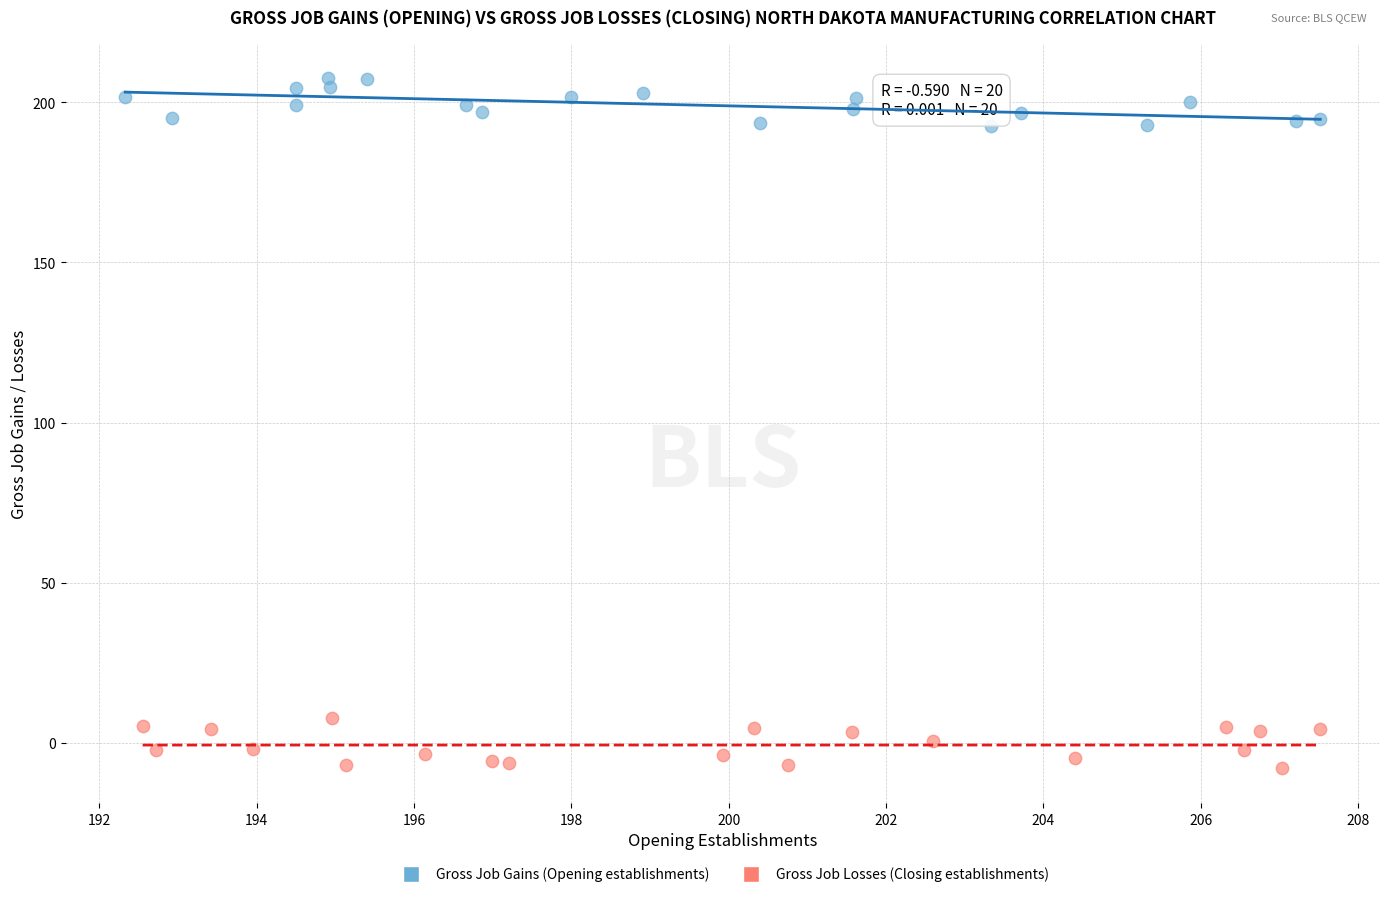

Which series contains the highest Y value?

Gross Job Gains (Opening establishments)